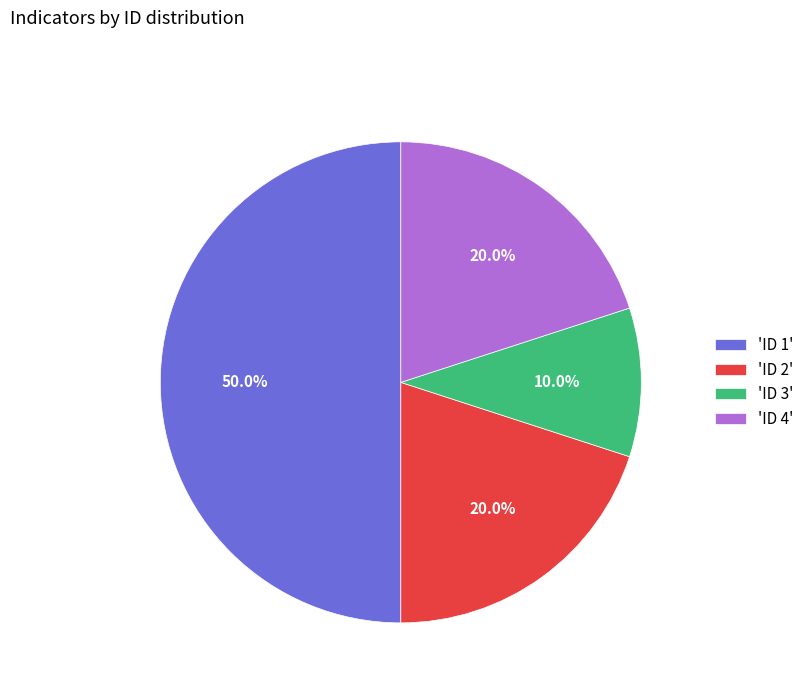

To the nearest percent, what is the difference between the largest and smallest slice percentages?

40%